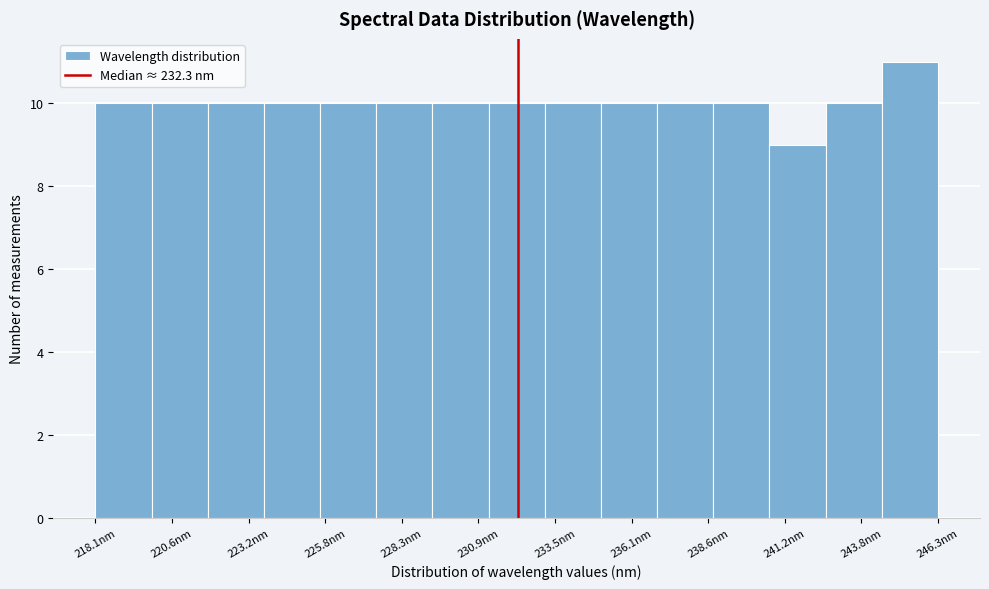

Read against the x-axis, roughly where is the centre of the tallest bar?

245.5